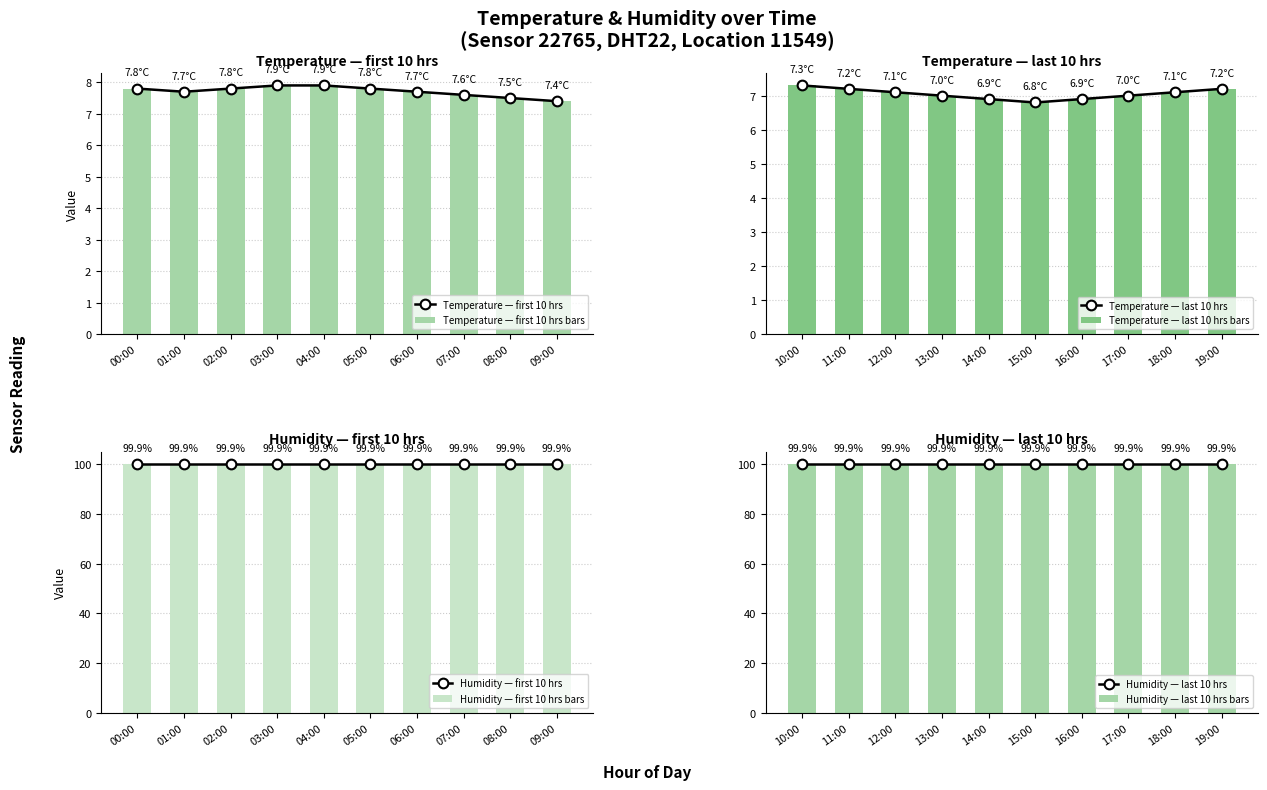

Between 03:00 and 05:00, which series saw the biggest shift?

temperature